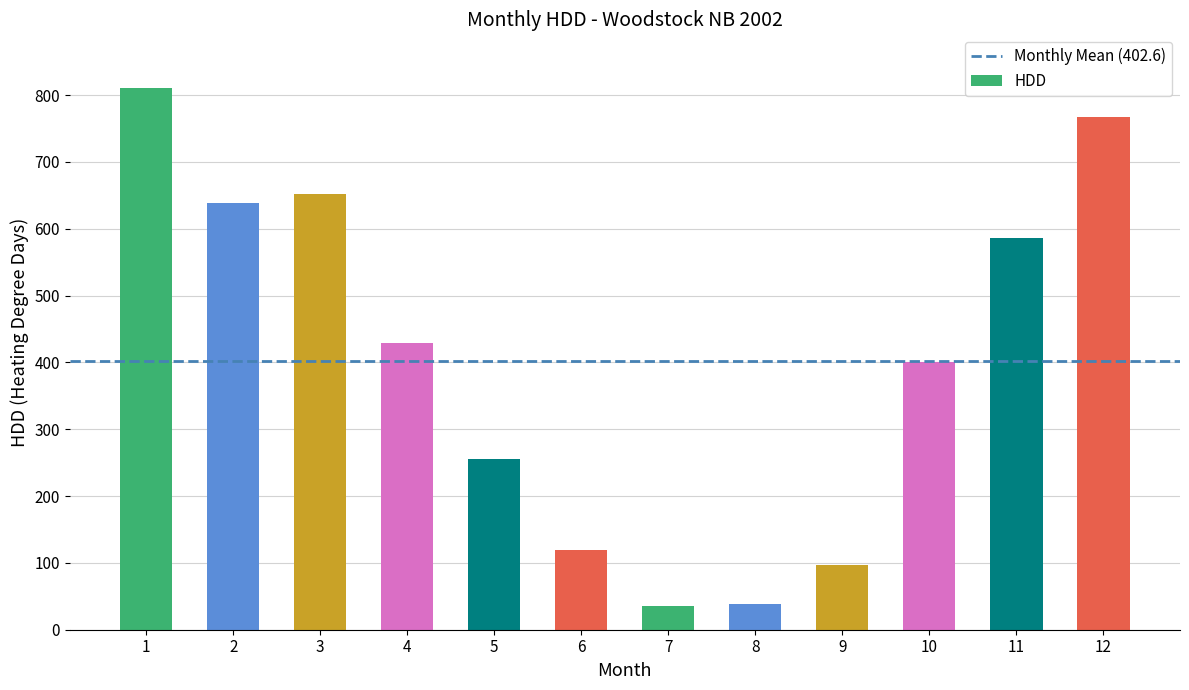

How many data points does each series have?

12